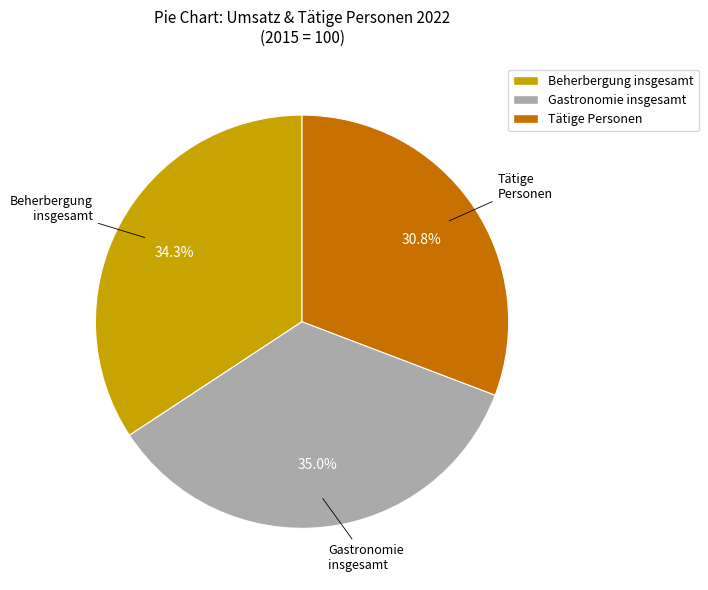

Between Beherbergung insgesamt and Tätige Personen, which is larger?

Beherbergung insgesamt